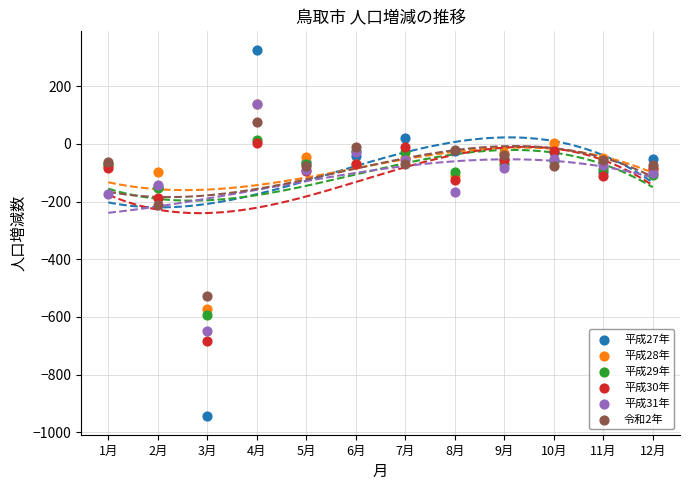

What are all the series names shown in the legend?

平成27年, 平成28年, 平成29年, 平成30年, 平成31年, 令和2年